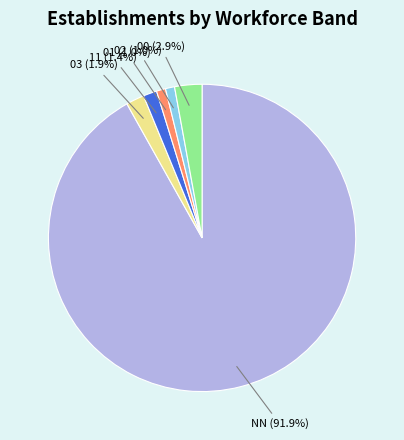

Approximately how many times larger is the value at 02 compared to 11?

0.7